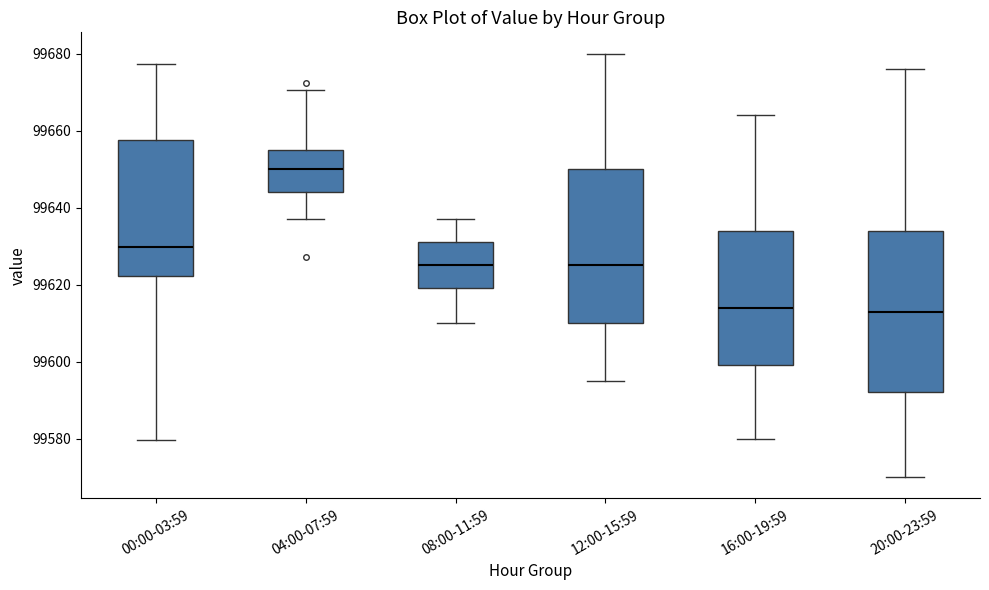

Which box's median line is the highest?

04:00-07:59